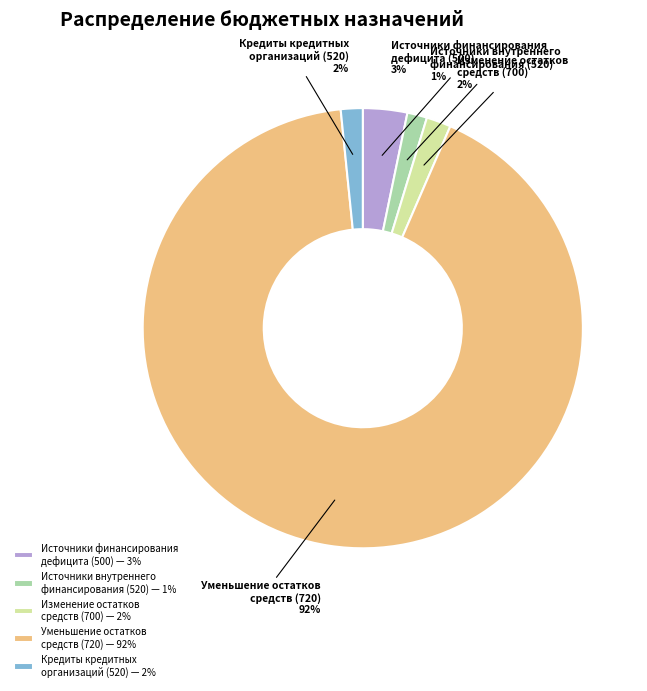

What percentage is the Уменьшение остатков средств (720) slice, to the nearest percent?

92%